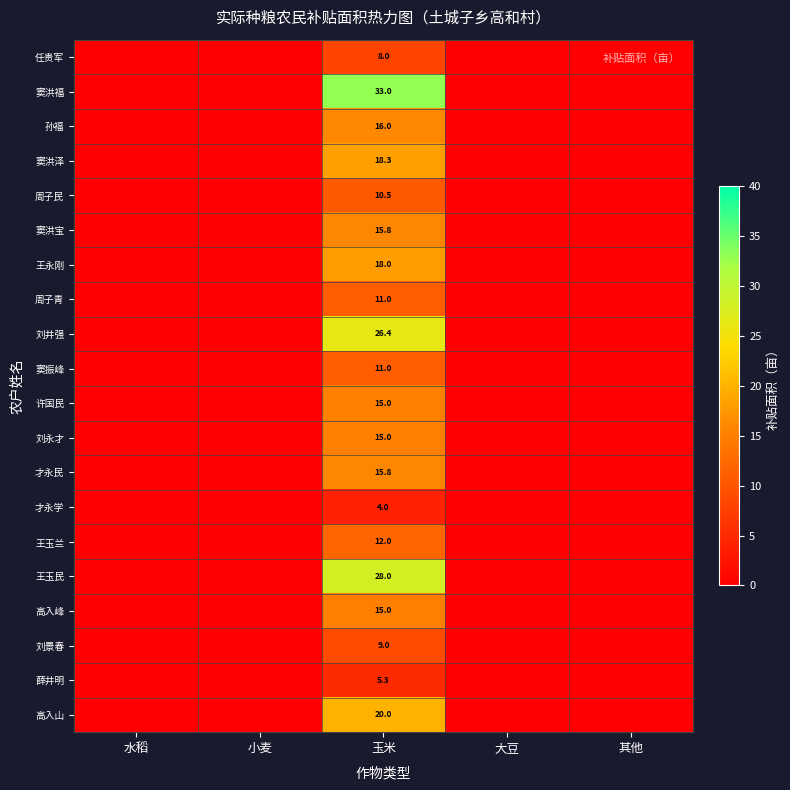

How many data points does each series have?

5